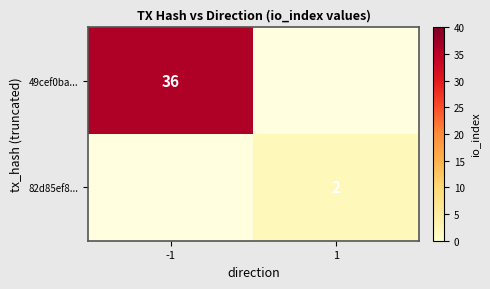

What is the maximum value shown in the chart?

36.0